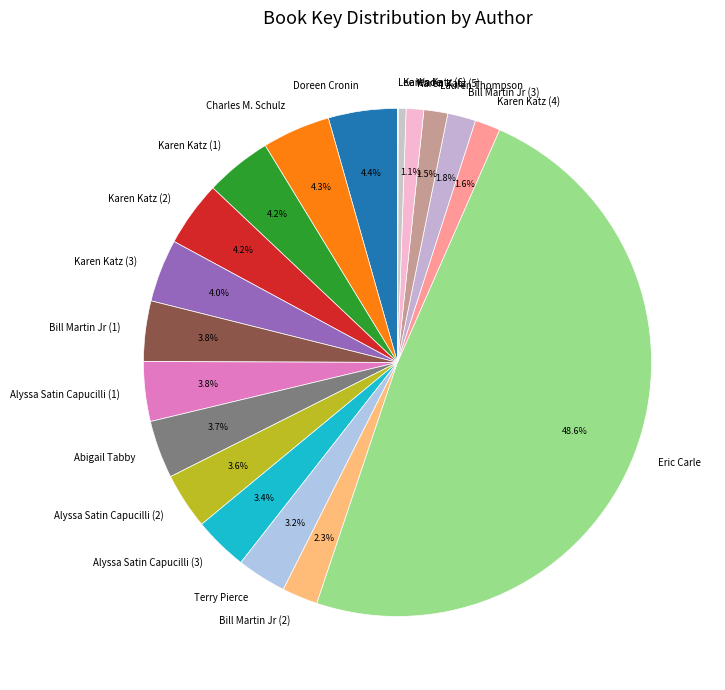

Which category has the biggest portion of the pie?

Eric Carle